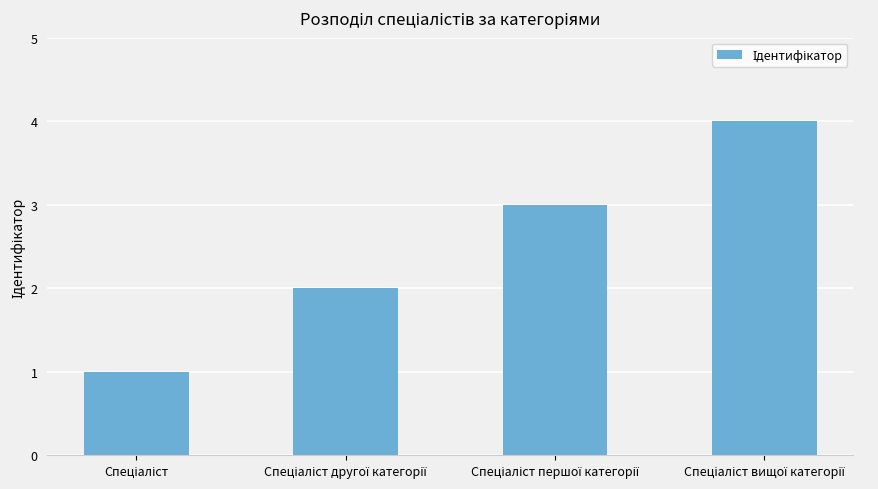

What is the sum of all values?

10